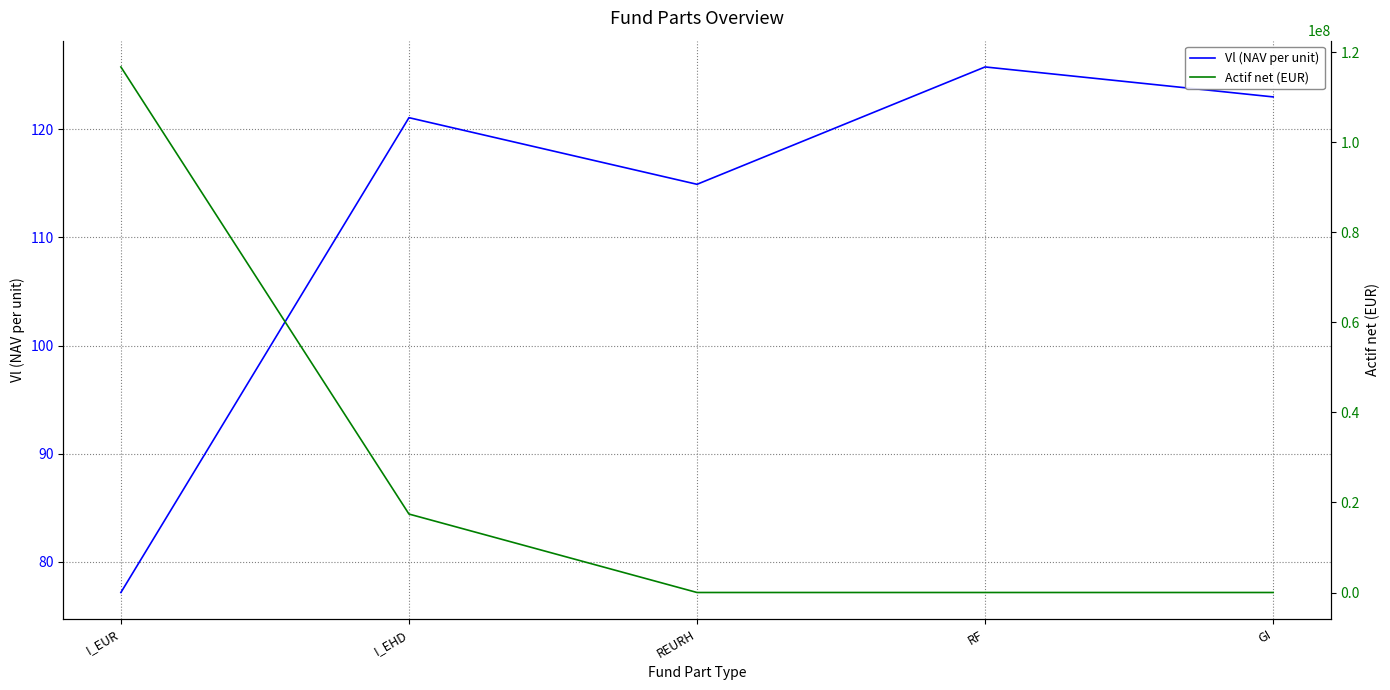

True or false: Actif net (EUR) and Vl (NAV per unit) cross at least once.

False